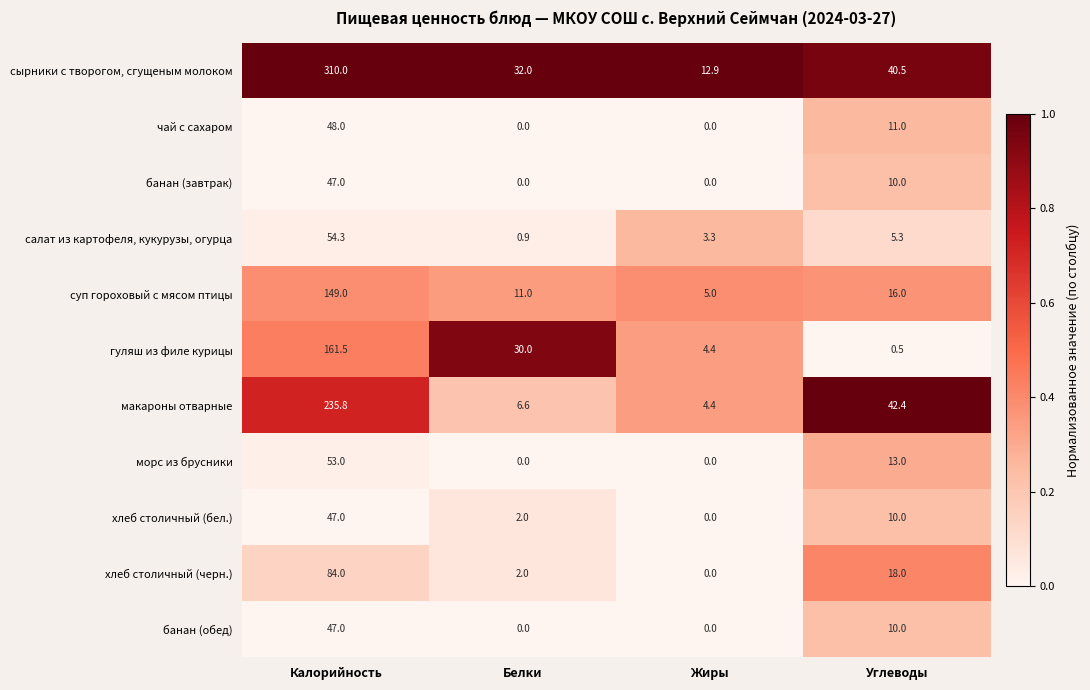

At which label does макароны отварные first exceed 42?

Калорийность